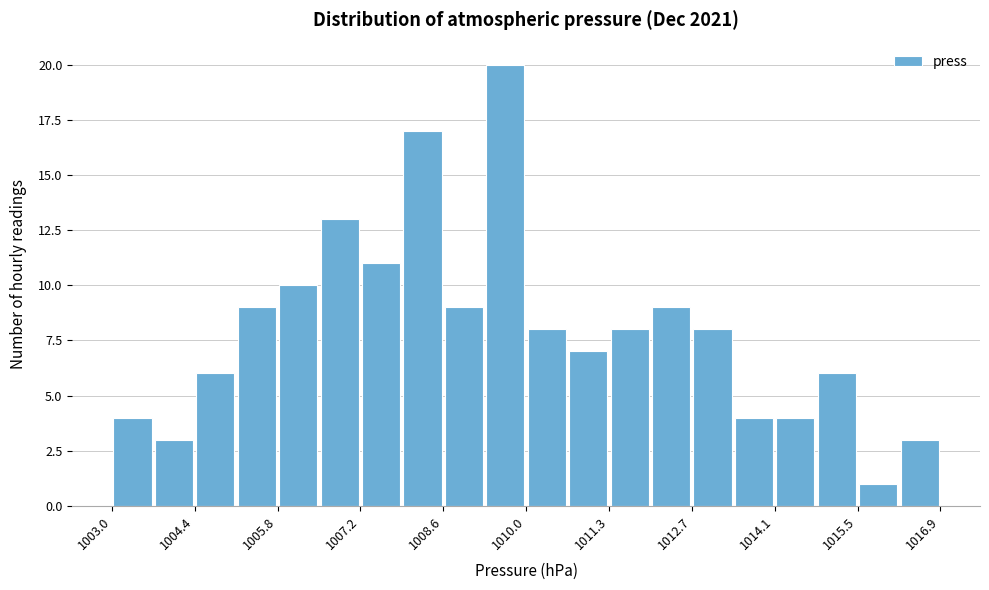

Around what value on the x-axis is the tallest bar? Give the approximate position of its centre, as read against the axis.

1009.6